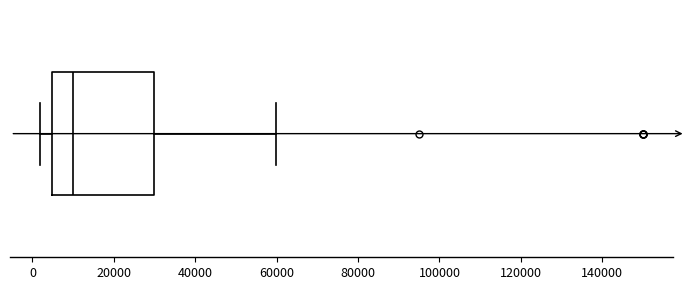

Read this box plot against the x-axis: the position of the median line, the range covered by the box, and the ends of both whiskers. The values are not printed on the chart, so give them approximately, as read against the axis.

median 10000, box 4000 to 30000, whiskers 2000 to 60000